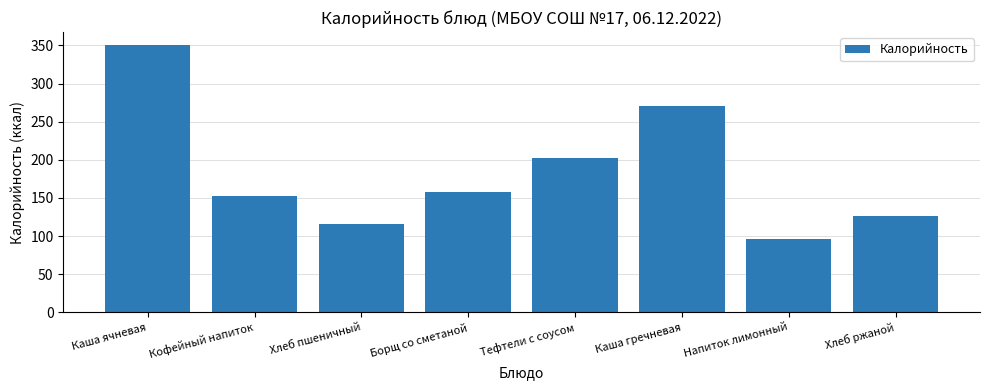

Reading left to right, transcribe all the data shown in this chart.

350	152	116	158	203	271	96	126